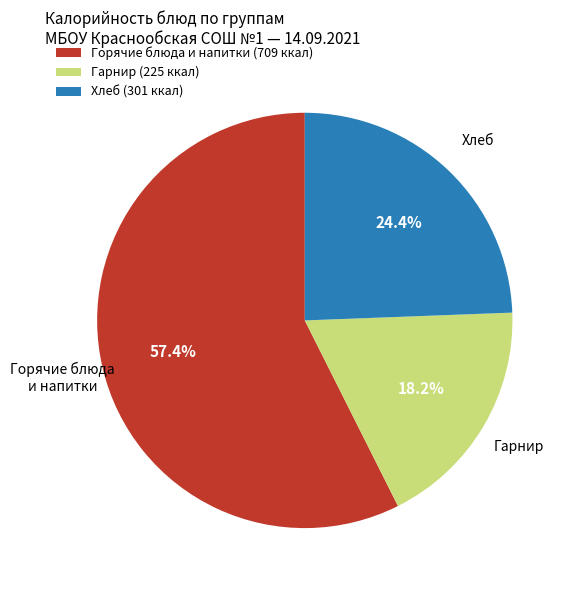

To the nearest percent, what is the average slice percentage?

33%